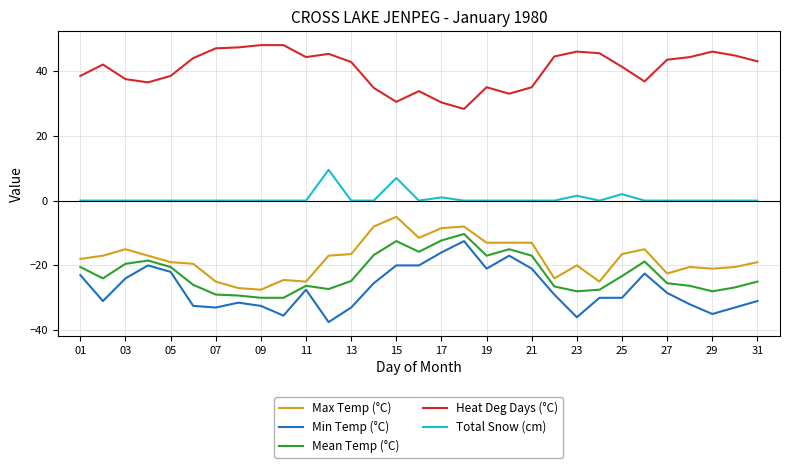

What is the highest value of the Max Temp (°C) series?

-5.0